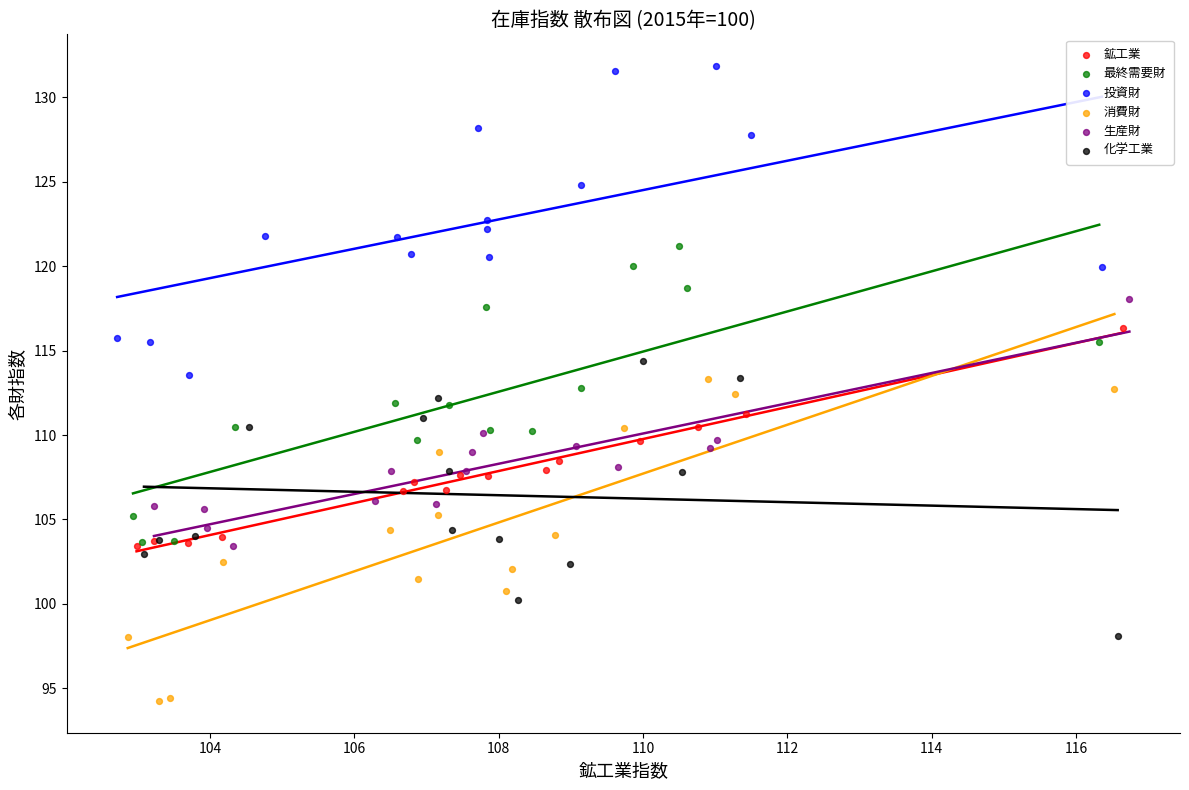

Which series contains the lowest Y value?

消費財